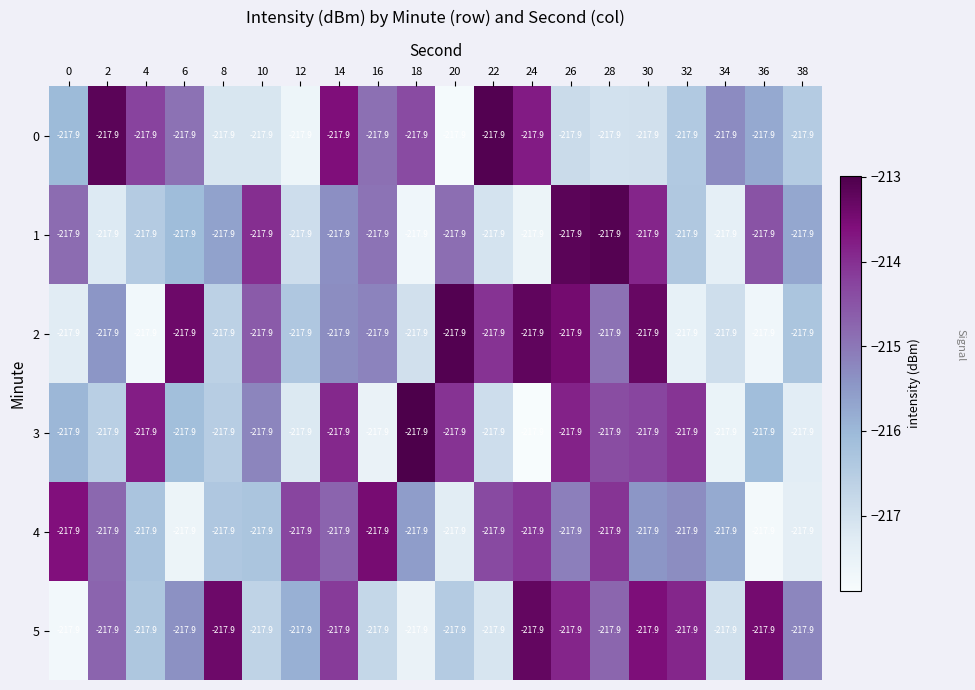

What is the total value across all series at 24?

-1289.8